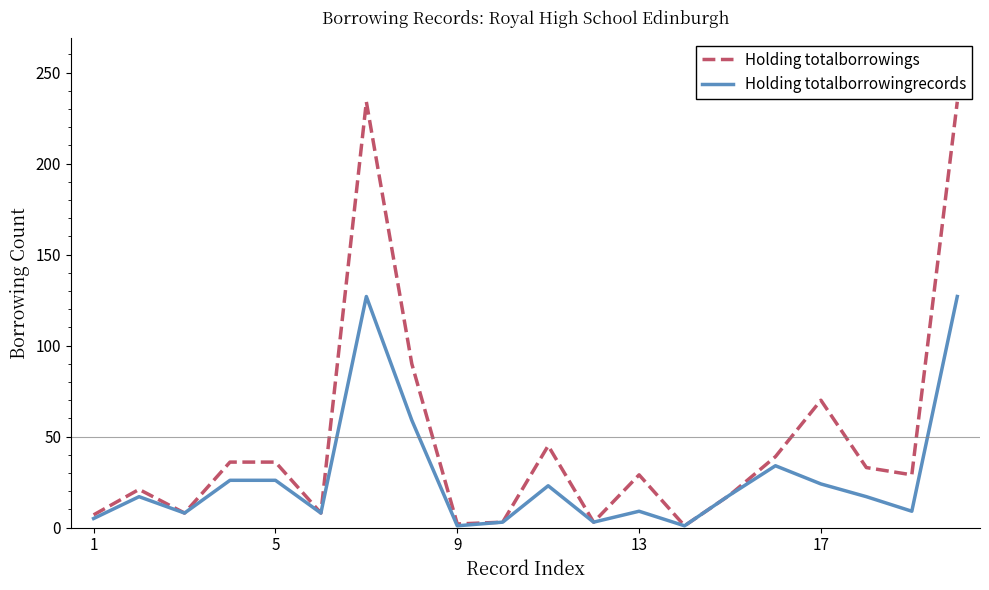

Which series has the largest total across all categories?

Holding totalborrowings